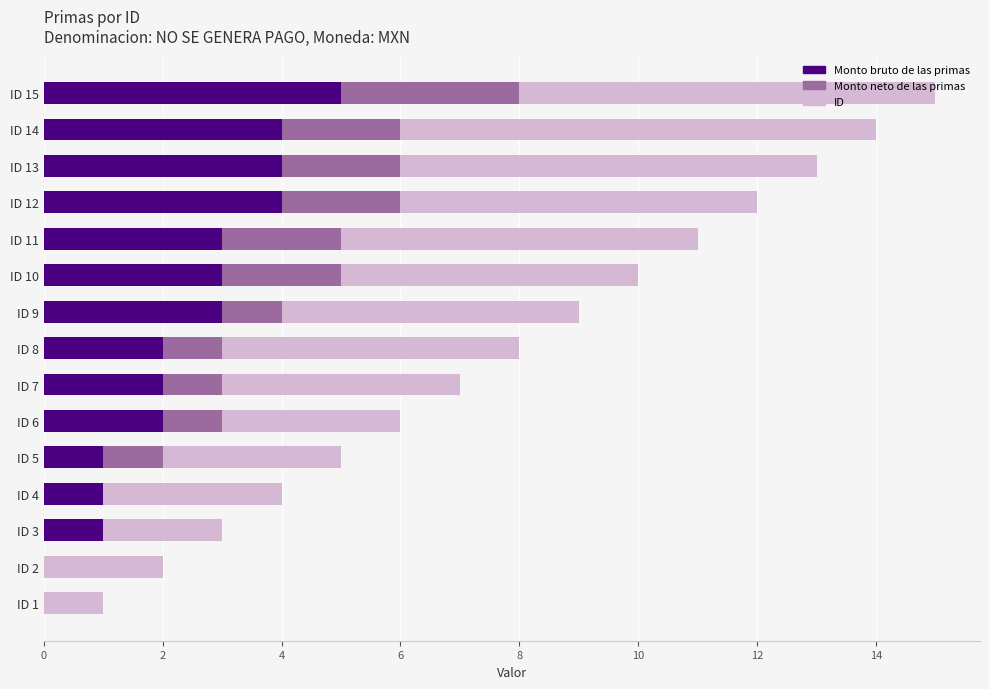

What is the maximum value for Monto bruto de las primas?

5